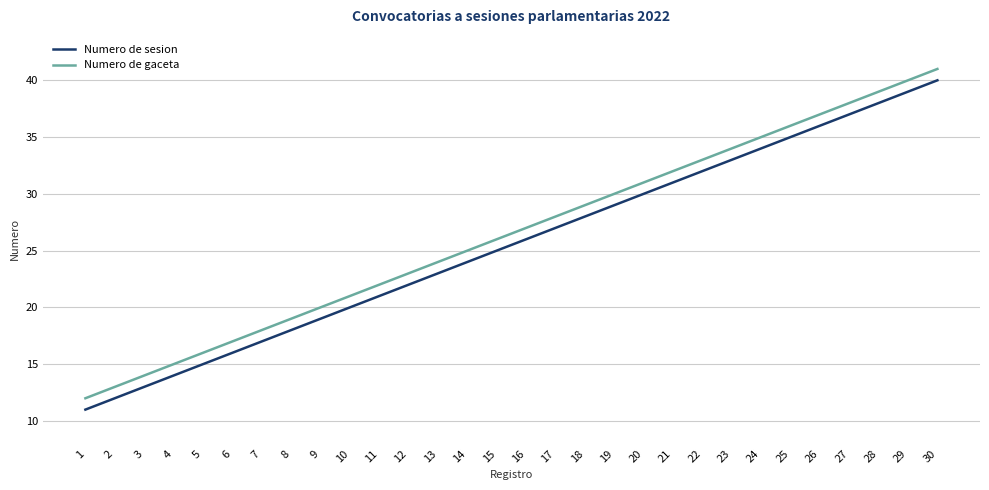

True or false: Numero de sesion and Numero de gaceta cross at least once.

False